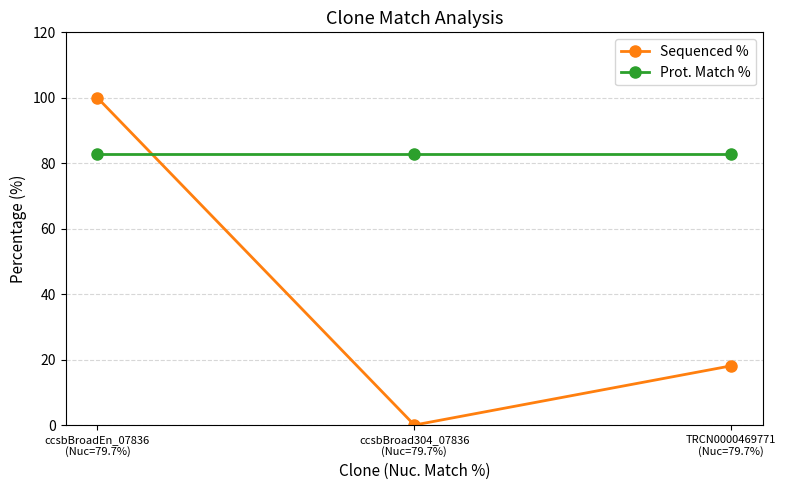

Which series changed the most between ccsbBroad304_07836
(Nuc=79.7%) and TRCN0000469771
(Nuc=79.7%)?

Sequenced %